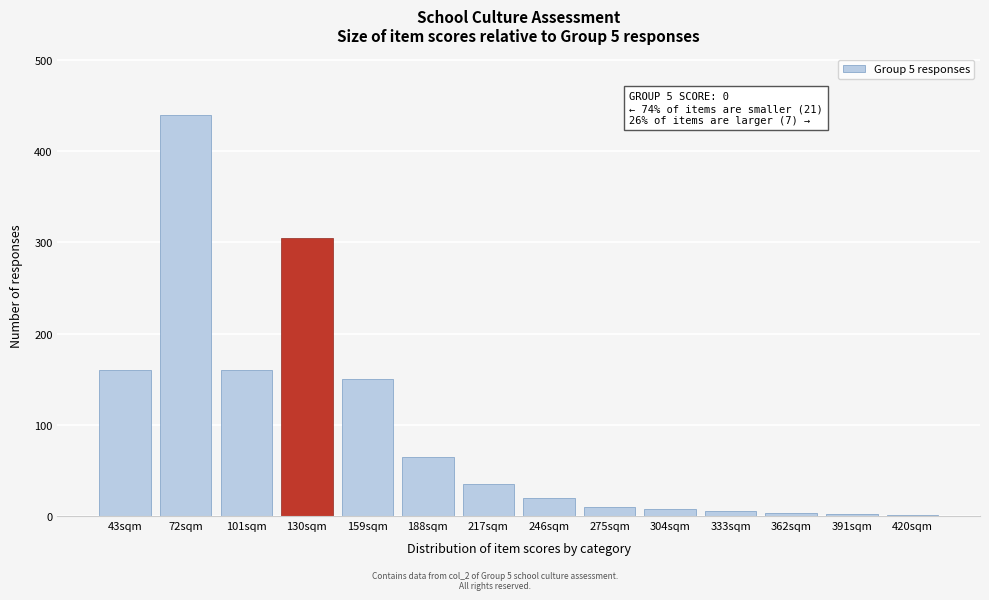

What is the maximum value shown in the chart?

440